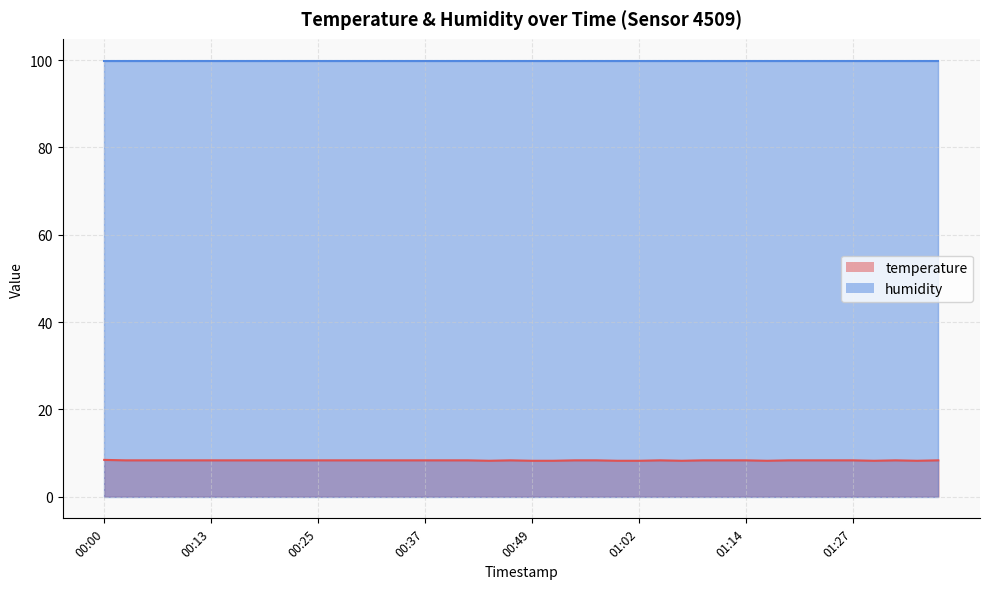

Read the value at 01:14.

8.3